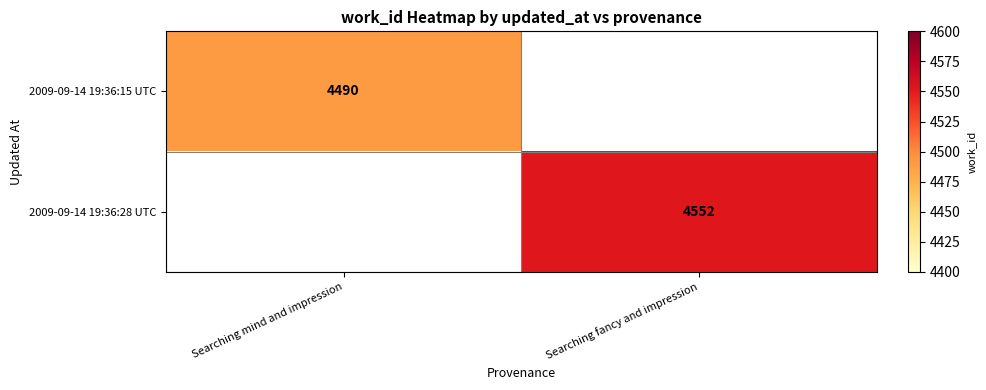

The 2009-09-14 19:36:15 UTC series shows 8076 at Searching mind and impression. True or false?

False